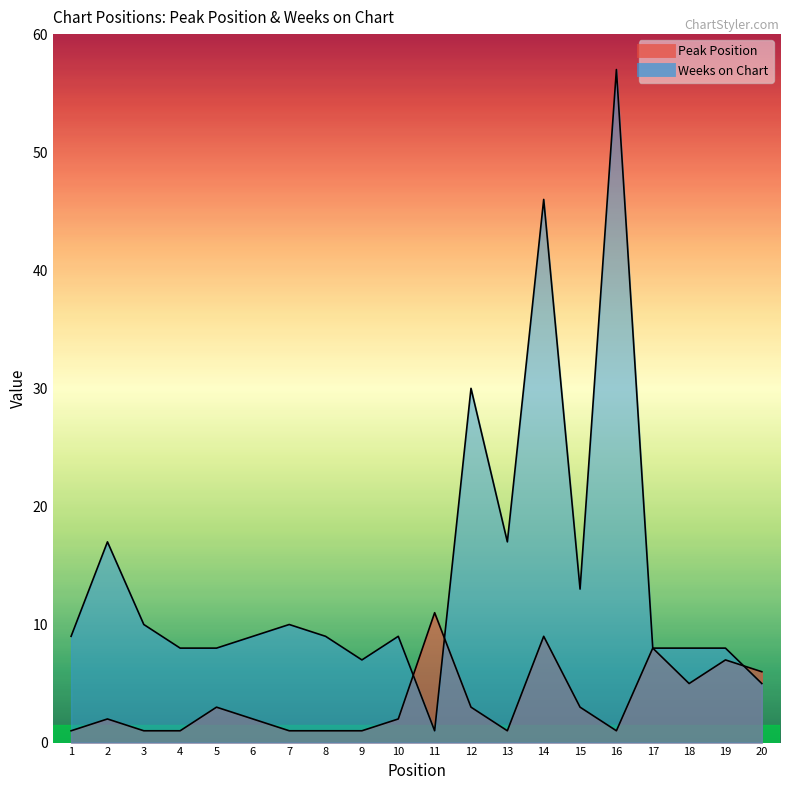

Between 14 and 5, which is larger?

14